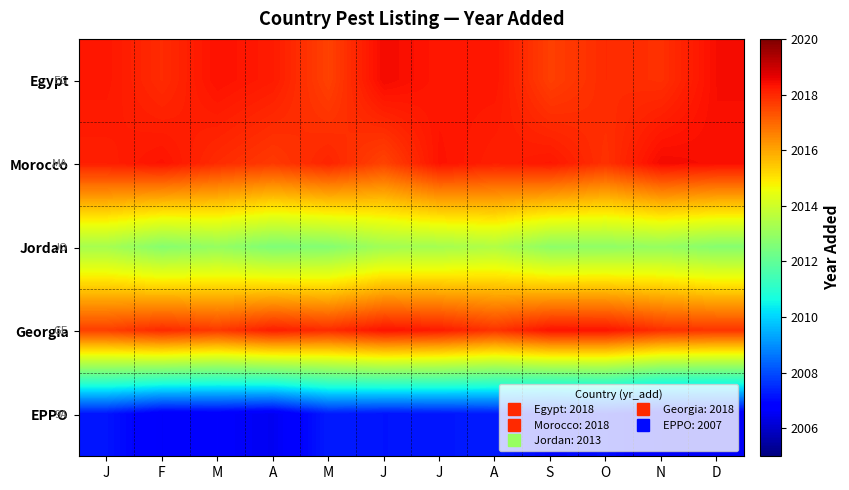

Which category has the lowest value across all series?

A